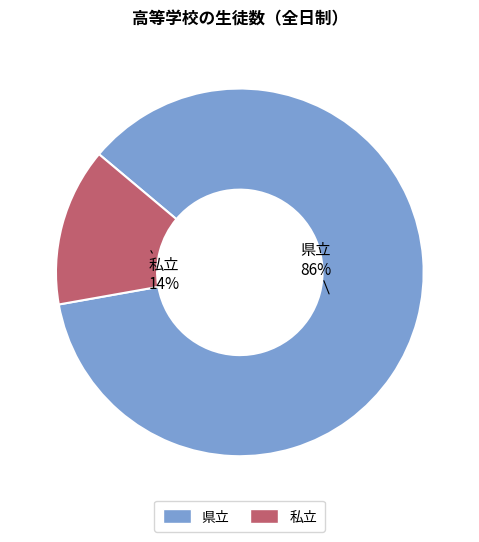

To the nearest percent, what is the difference between the largest and smallest slice percentages?

72%